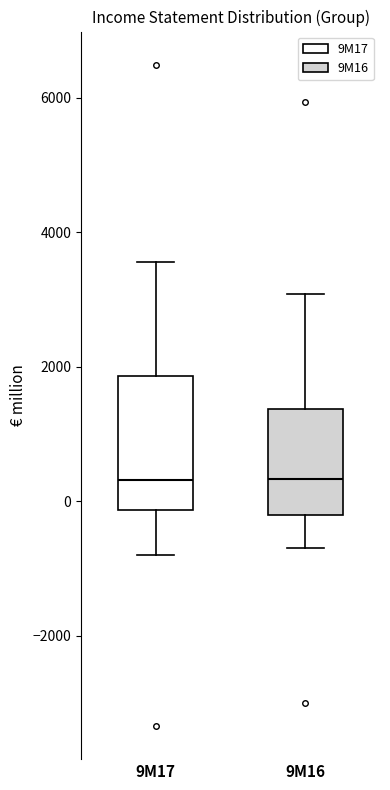

Comparing the boxes themselves (not the whiskers), which one is the tallest?

9M17